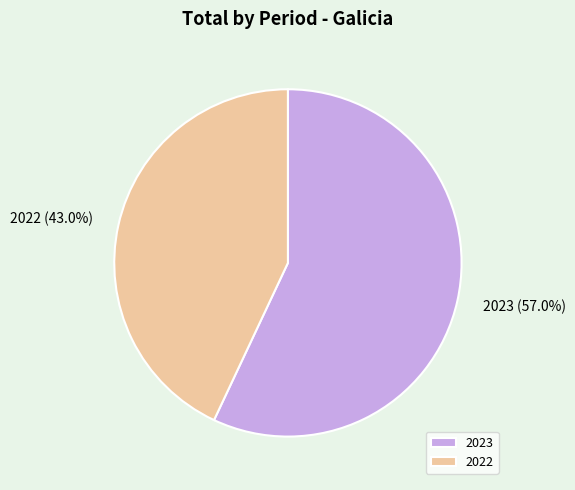

To the nearest percent, what is the difference between the 2023 and 2022 slice percentages?

14%